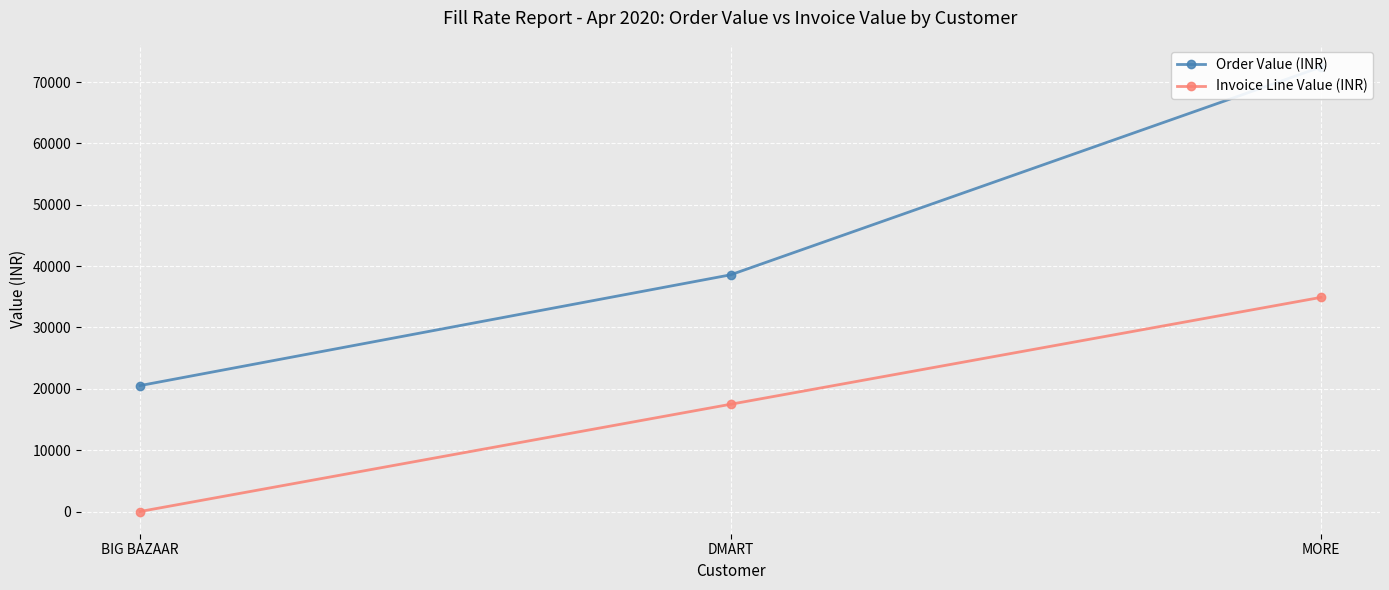

What position from the right is MORE?

1